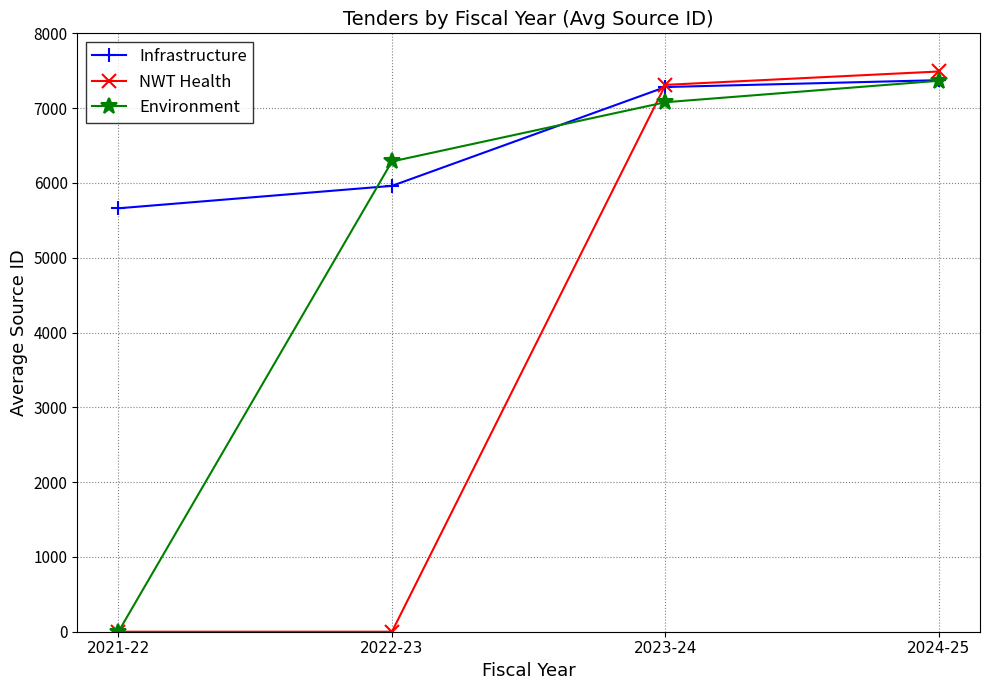

At which label does Environment reach its peak?

2024-25